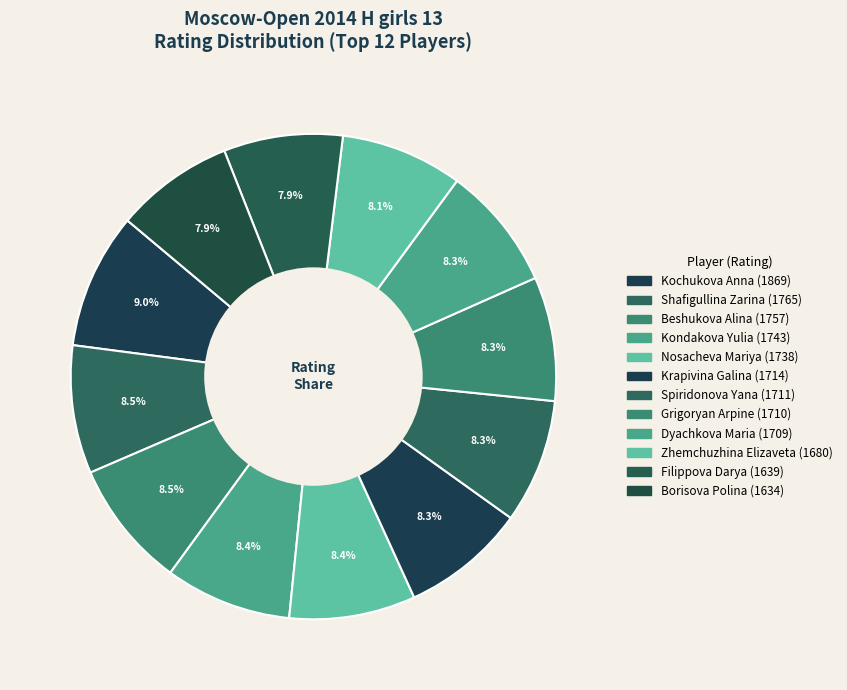

To the nearest percent, what portion does Beshukova Alina represent?

9%